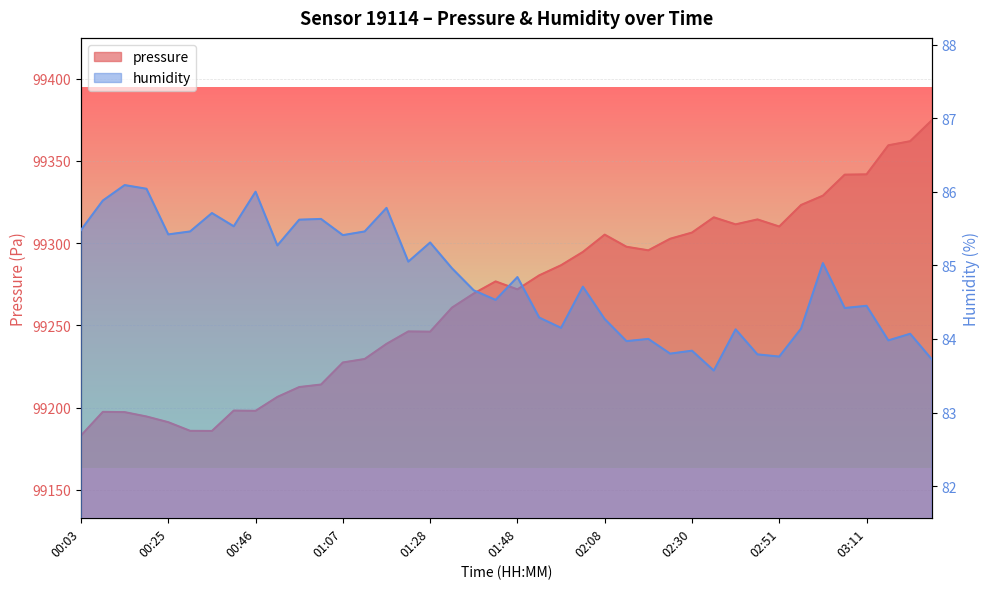

What is the greatest value displayed?

99374.8